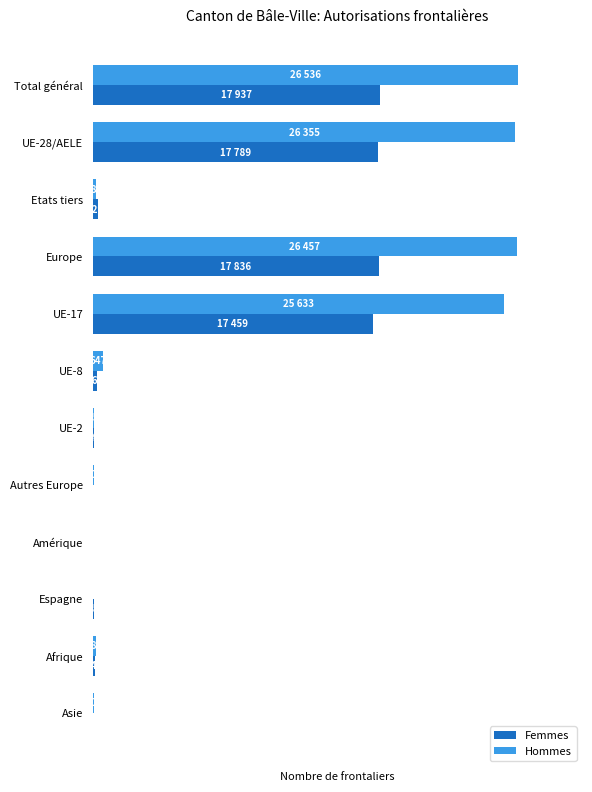

Which series changed the most between Autres Europe and Afrique?

Femmes